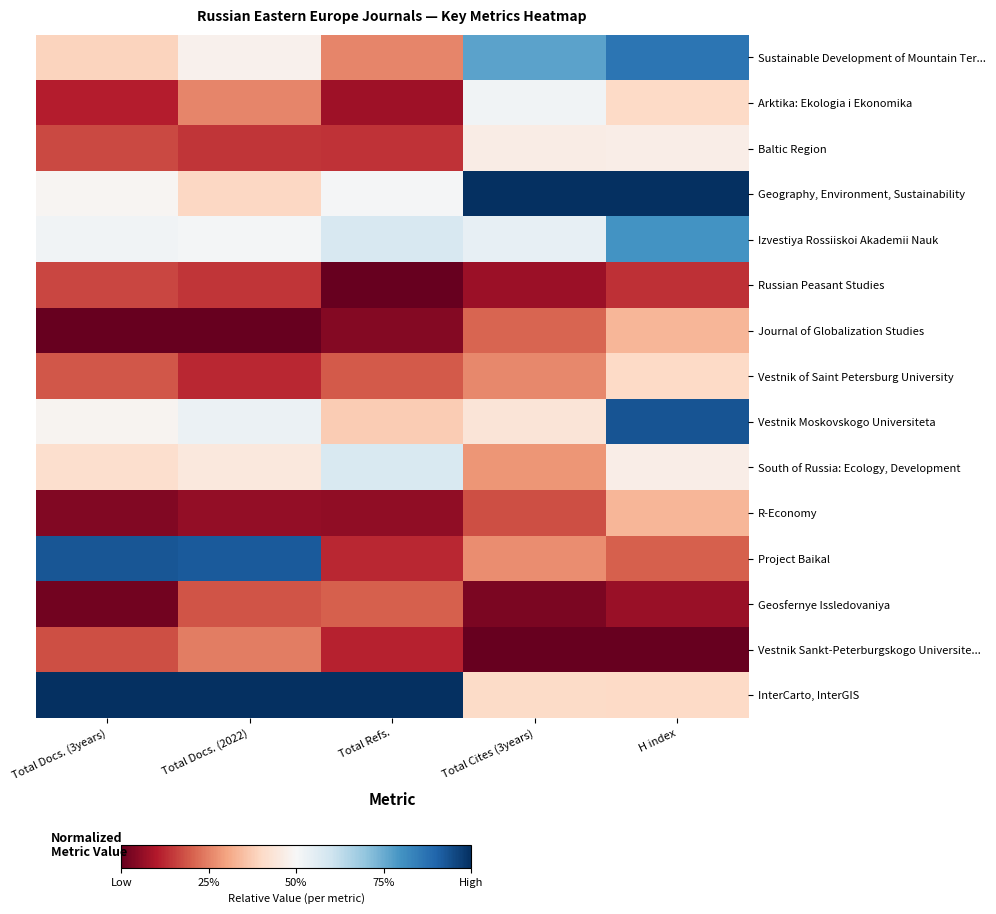

At which category is the sum across all series the highest?

H index